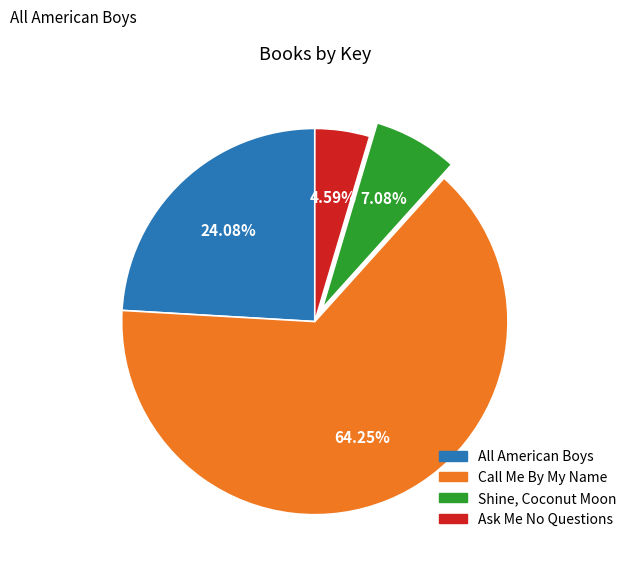

The All American Boys slice represents 11% of the pie. True or false?

False